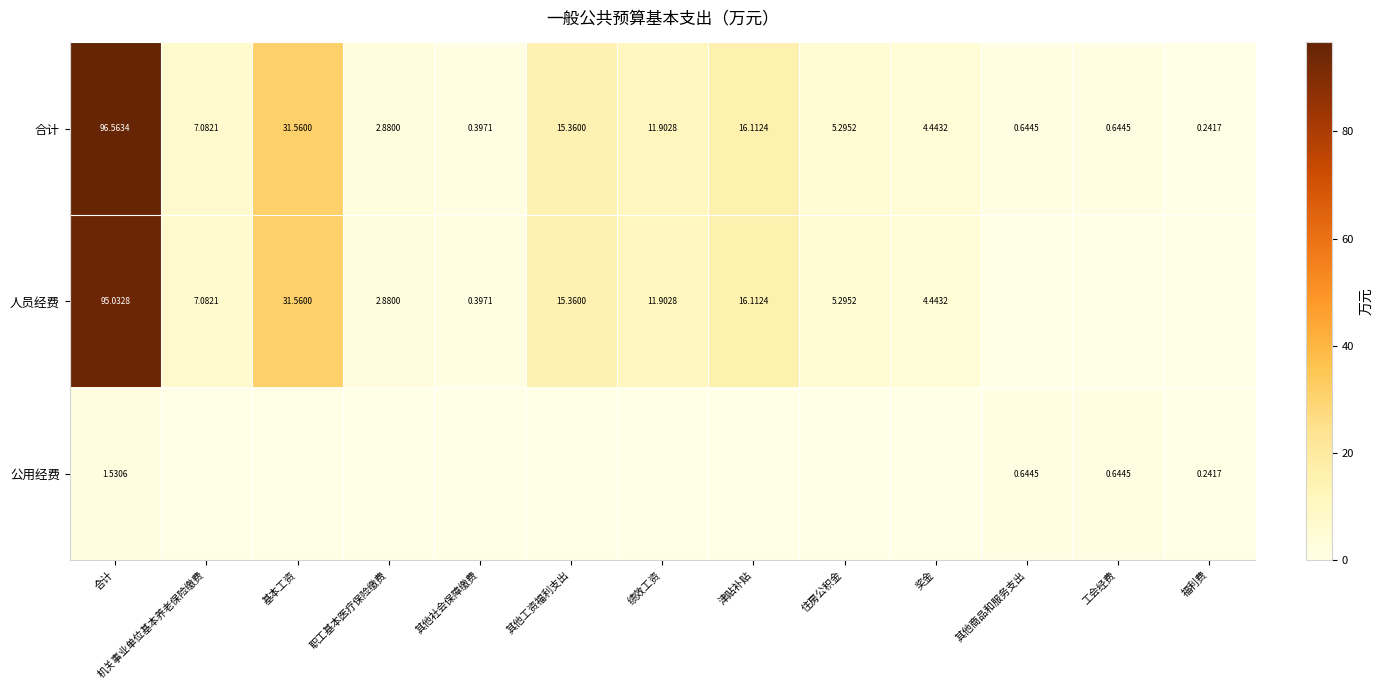

At which label does 合计 reach its minimum?

福利费